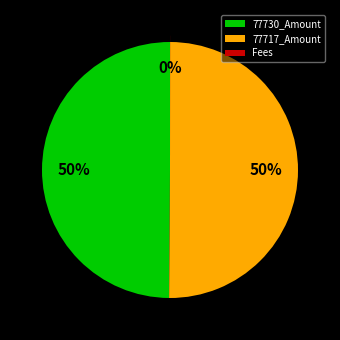

To the nearest percent, what is the average slice percentage?

33%